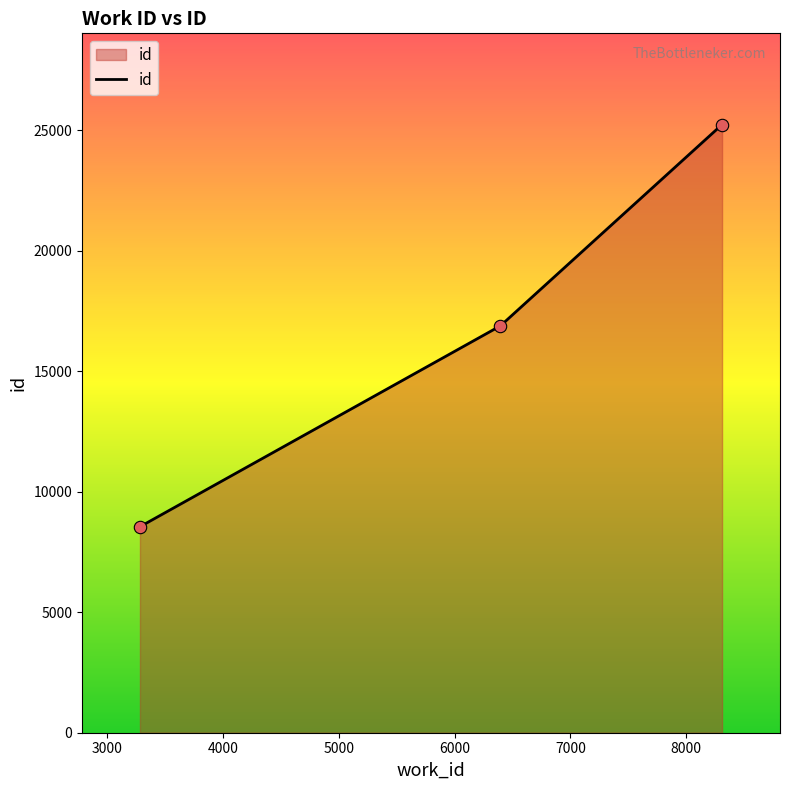

What is the greatest value displayed?

25232